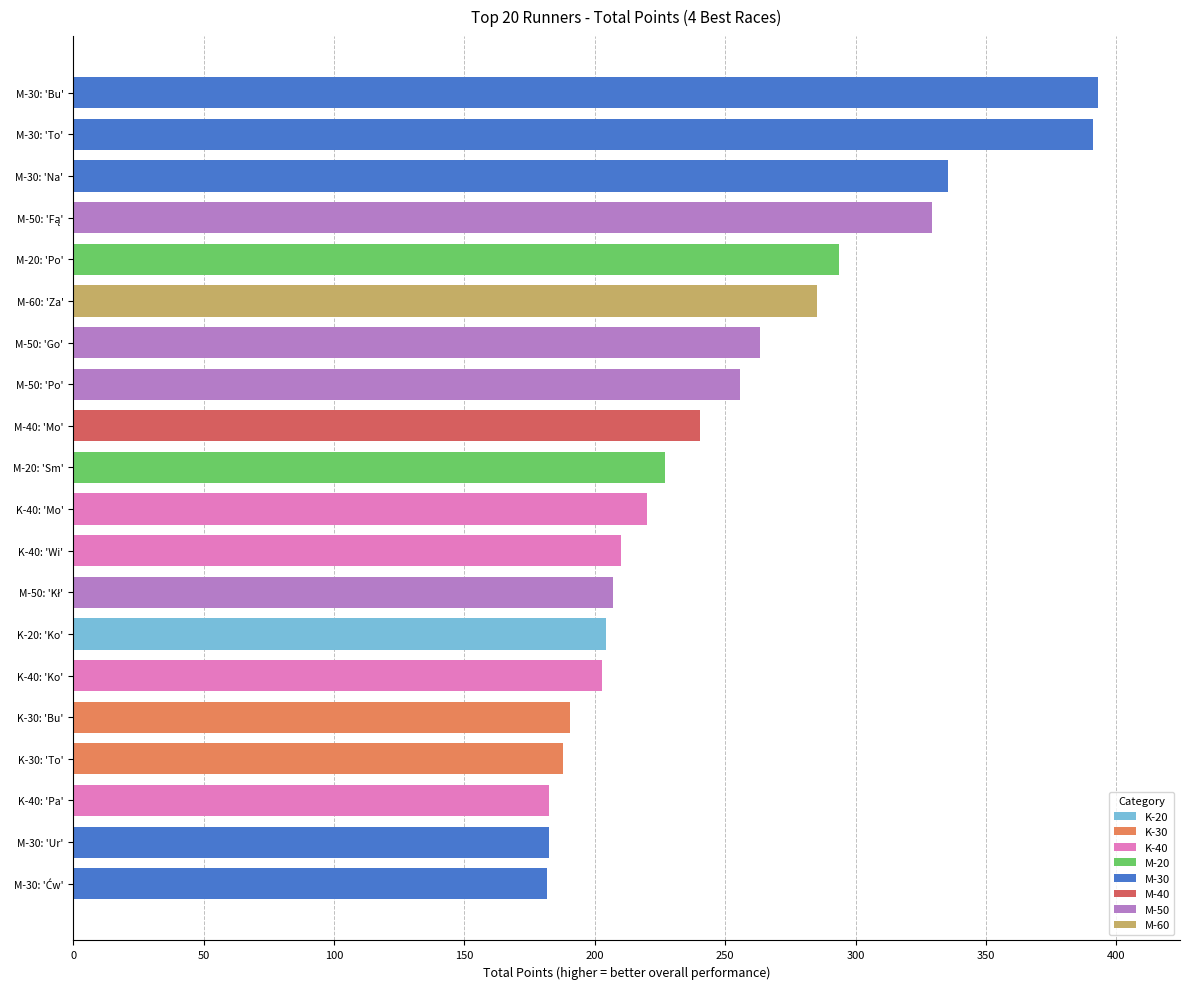

What position from the bottom is M-30: 'Na'?

18